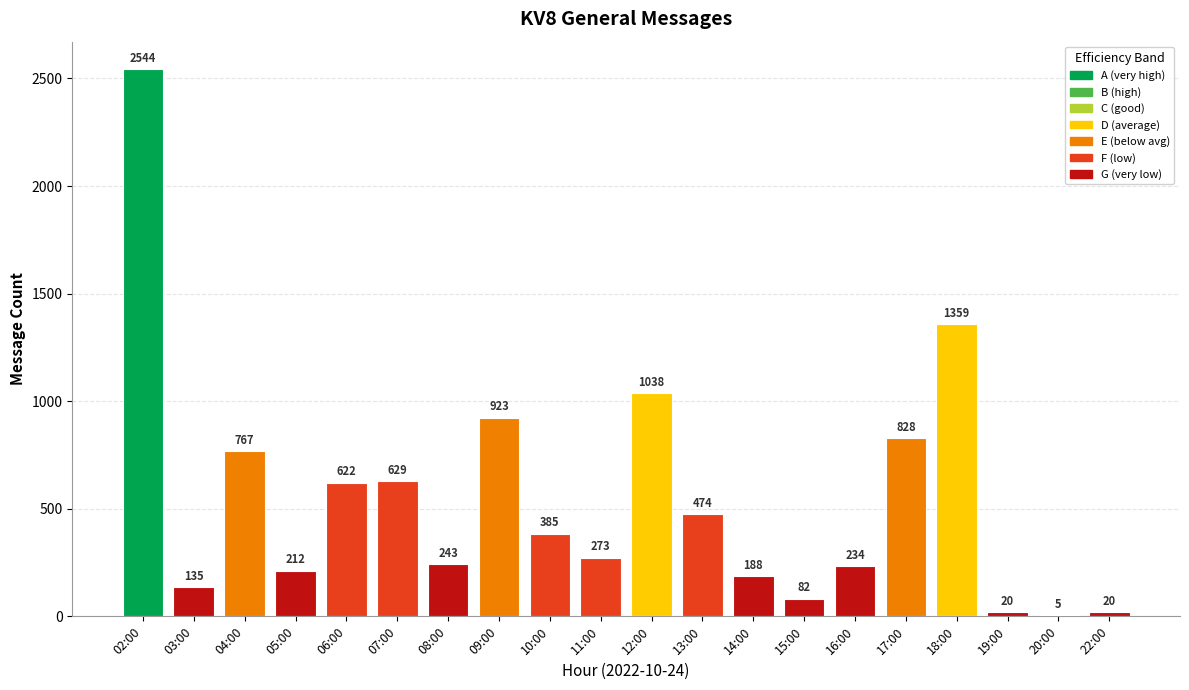

Are the bars horizontal?

No